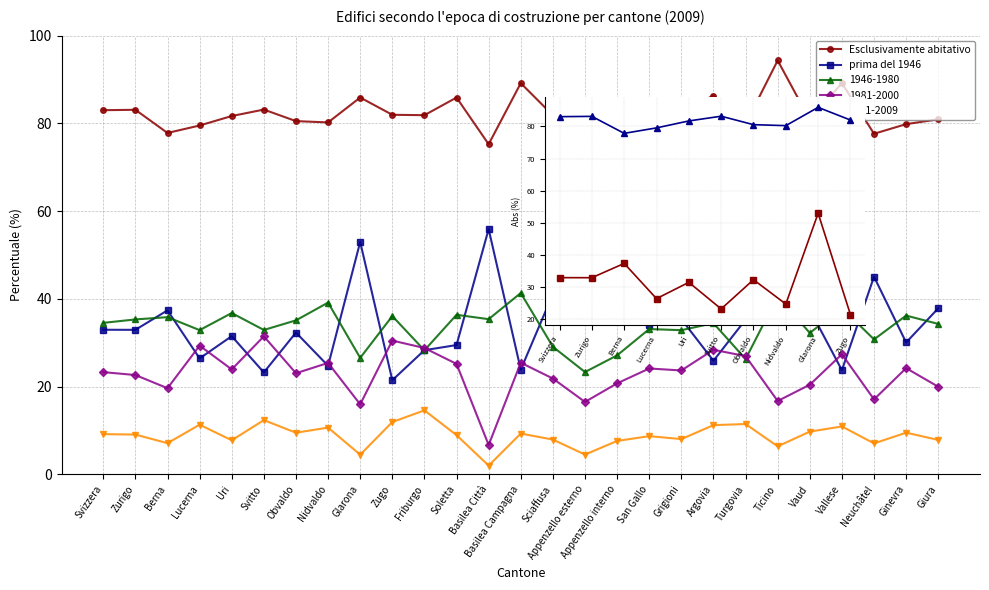

True or false: Esclusivamente abitativo and prima del 1946 cross at least once.

False